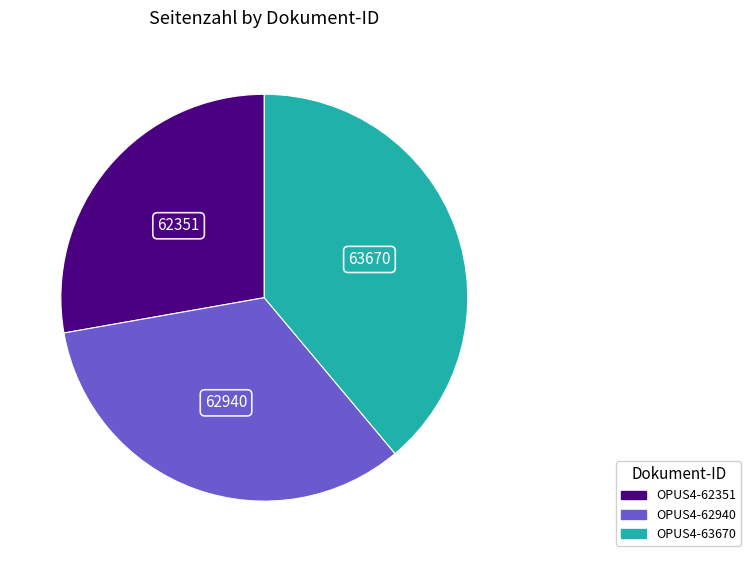

Which category has the biggest portion of the pie?

OPUS4-63670